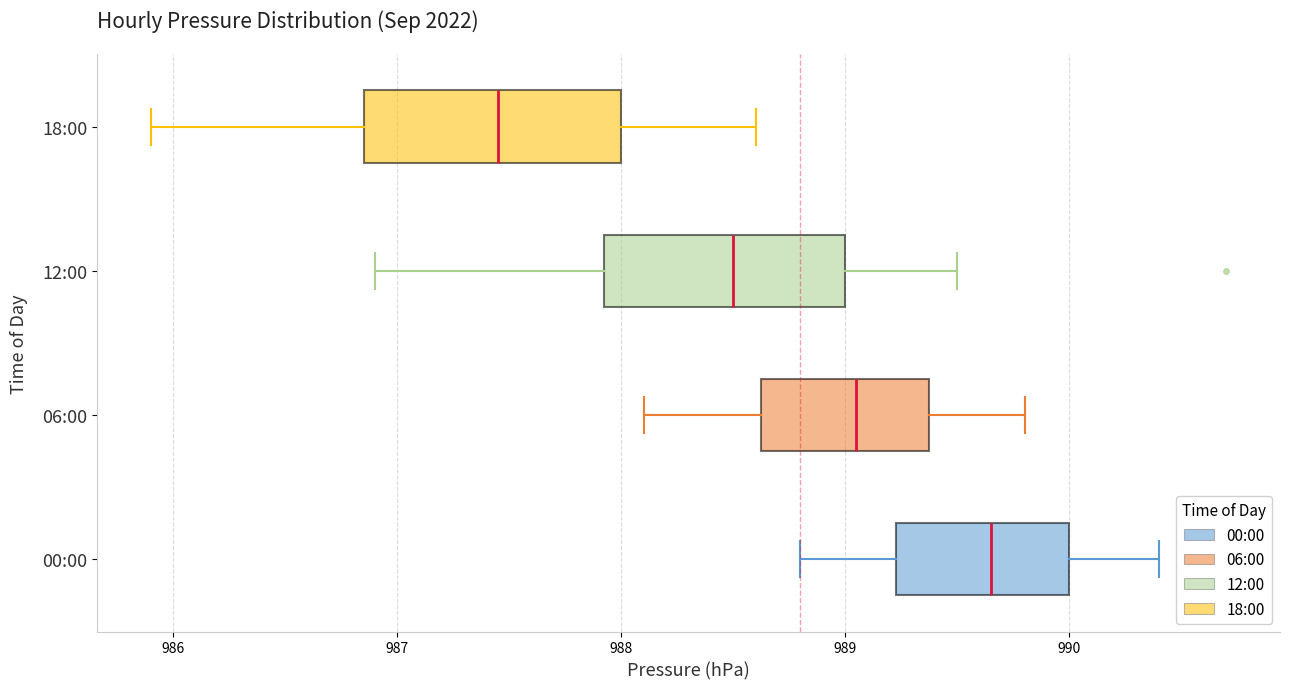

Reading bottom to top, transcribe this box plot: for each box, give where its median line is, the range the box spans, and where its two whiskers end, as read against the x-axis. The values are not printed on the chart, so give them approximately, as read against the axis.

00:00: median 989.7, box 989.2 to 990.0, whiskers 988.8 to 990.4
06:00: median 989.1, box 988.6 to 989.4, whiskers 988.1 to 989.8
12:00: median 988.5, box 987.9 to 989.0, whiskers 986.9 to 989.5
18:00: median 987.5, box 986.9 to 988.0, whiskers 985.9 to 988.6